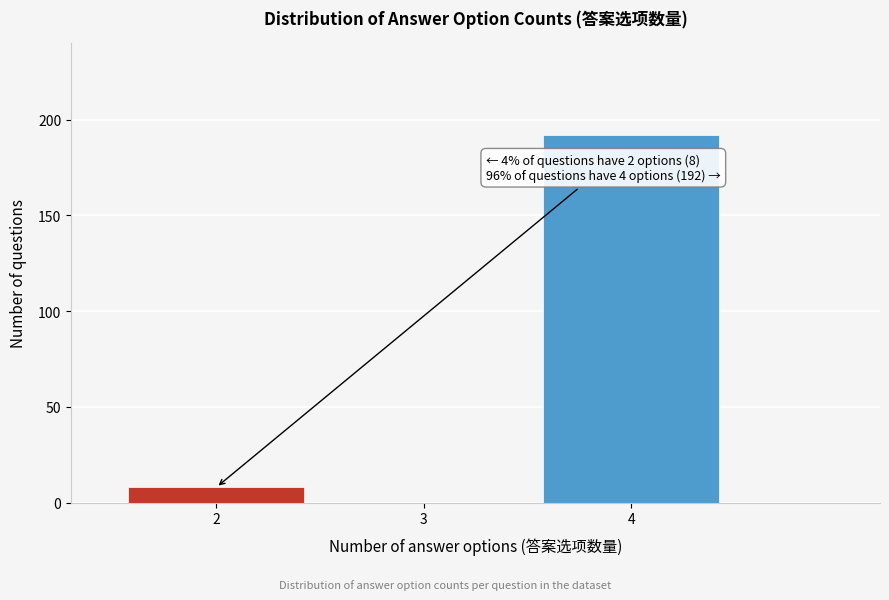

Reading right to left, transcribe all the data shown in this chart.

4=192	3=0	2=8